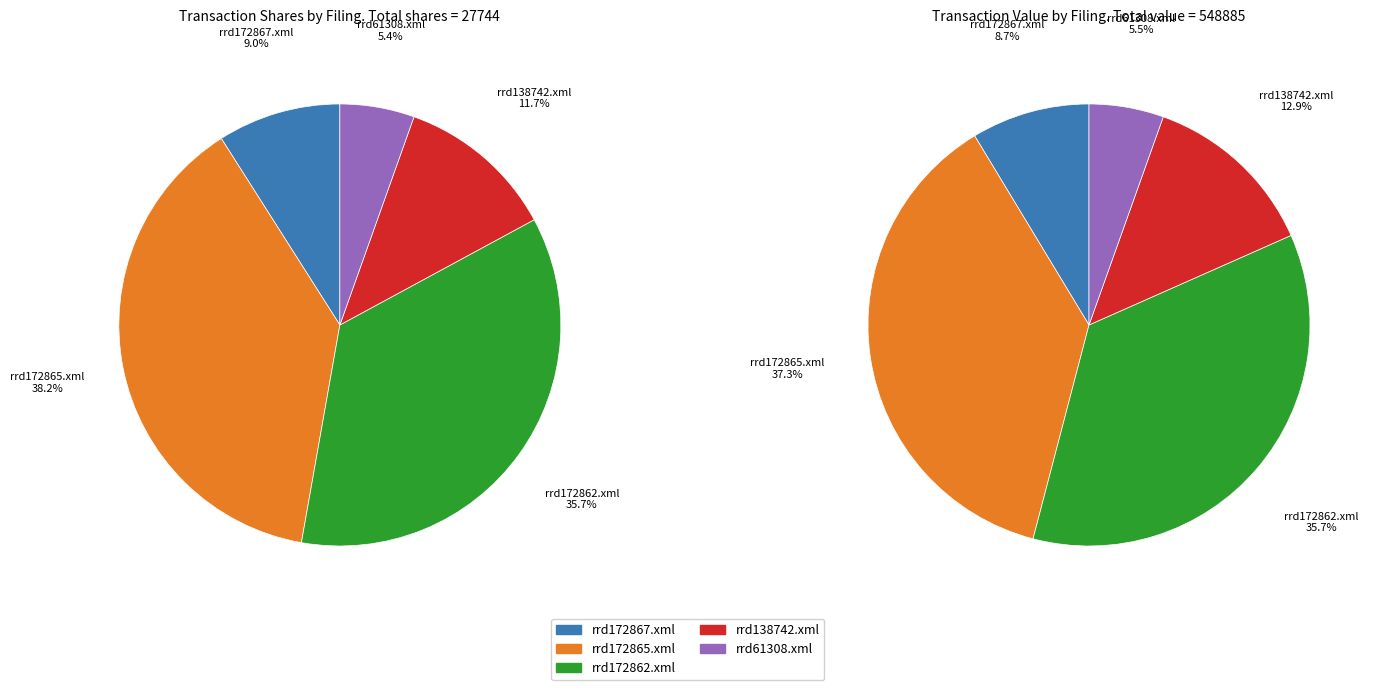

The rrd138742.xml slice represents 20% of the pie. True or false?

False